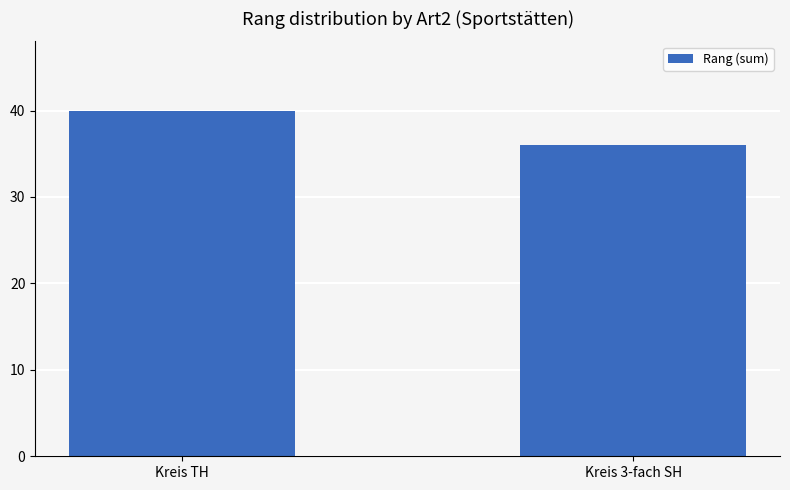

Reading left to right, what are all the values shown in this chart?

40	36